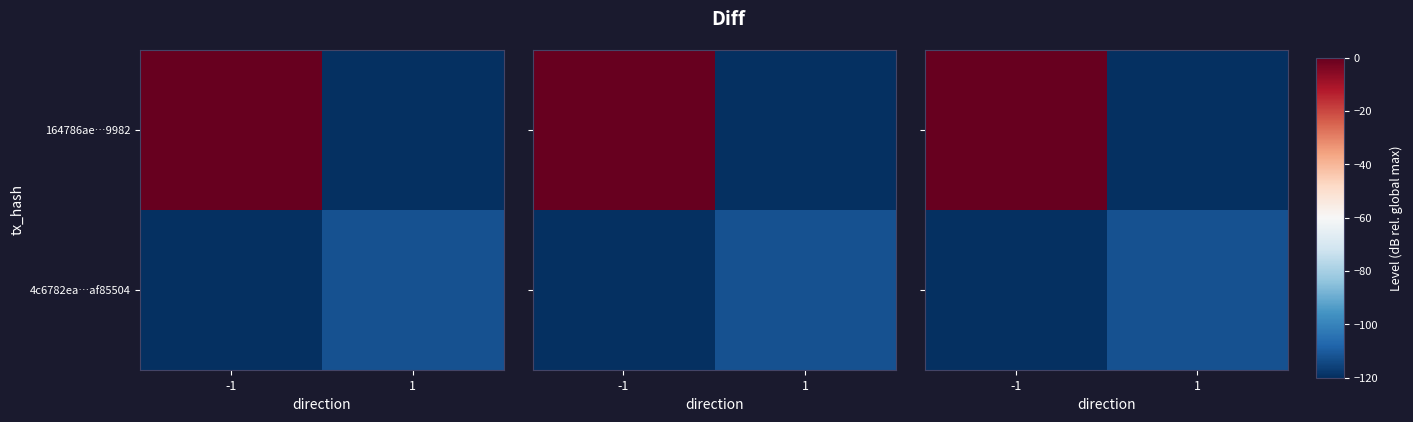

At which category does the chart reach its peak across all series?

-1